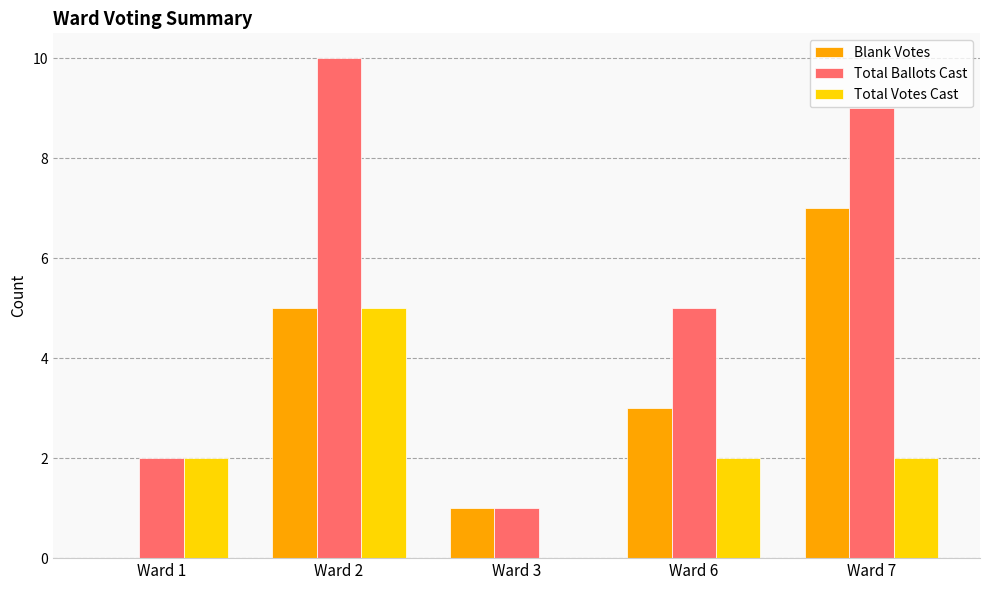

Count the Blank Votes values in the range 1 to 5.

3